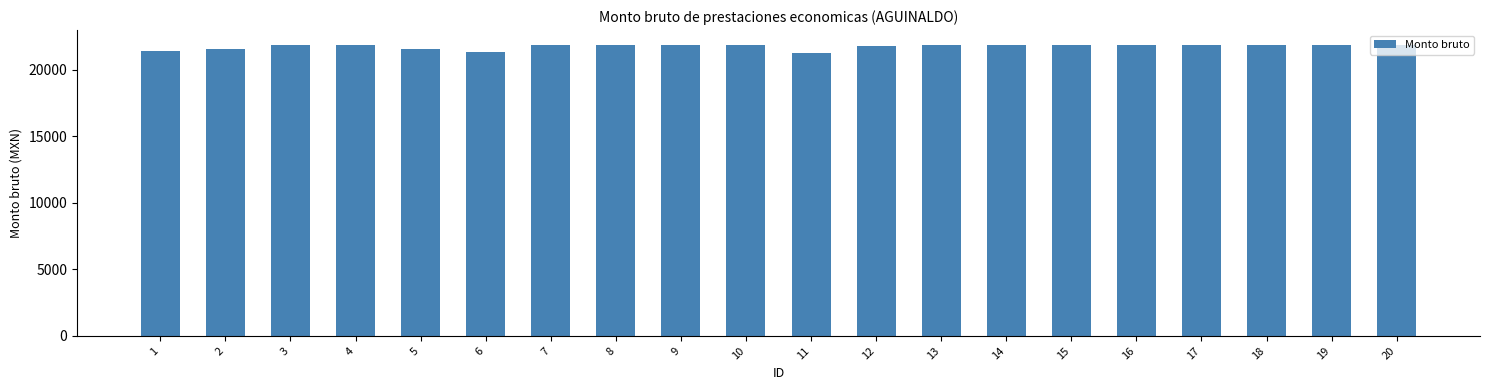

The value at 8 is 35299.2. True or false?

False